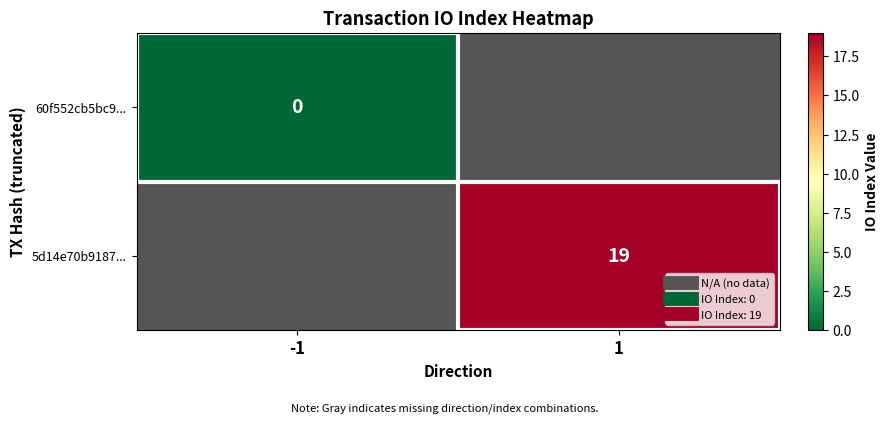

Rank the categories by 60f552cb5bc9... value from highest to lowest.

-1, 1